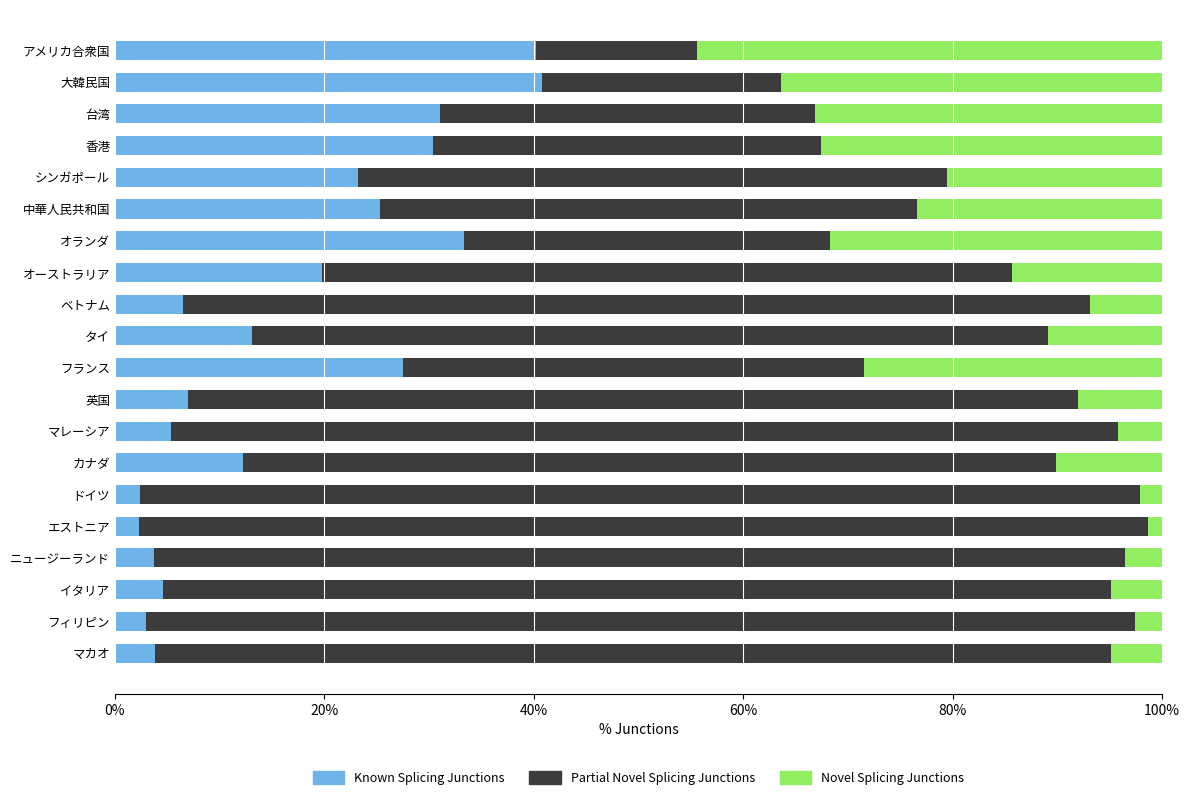

What is the approximate value of Known Splicing Junctions at ニュージーランド?

3.7